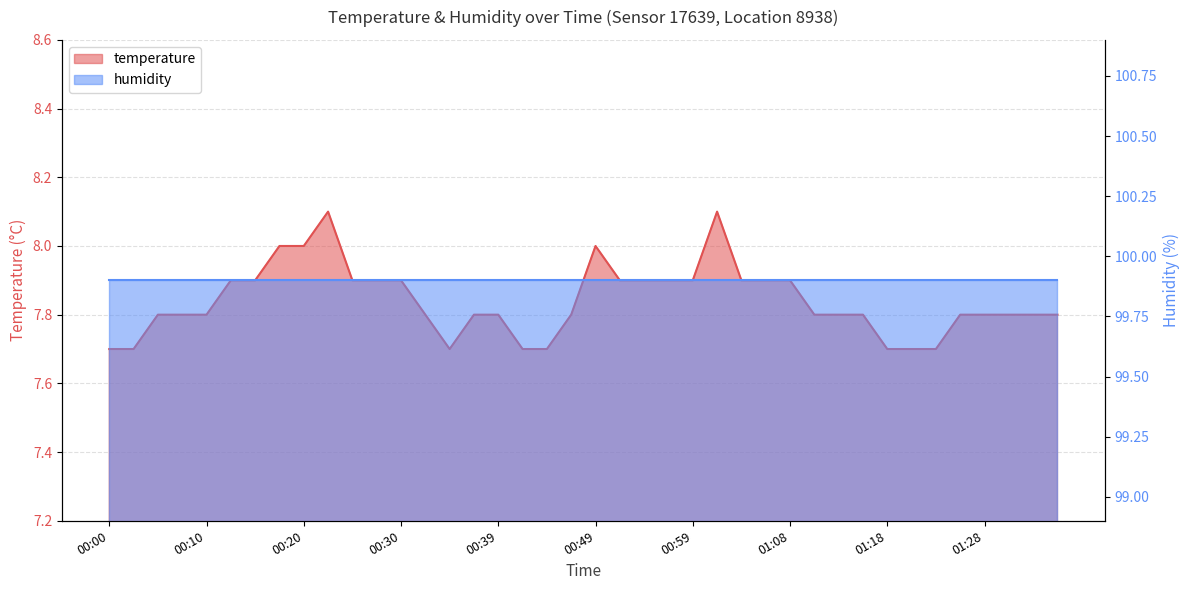

How many values are between 7 and 8?

38